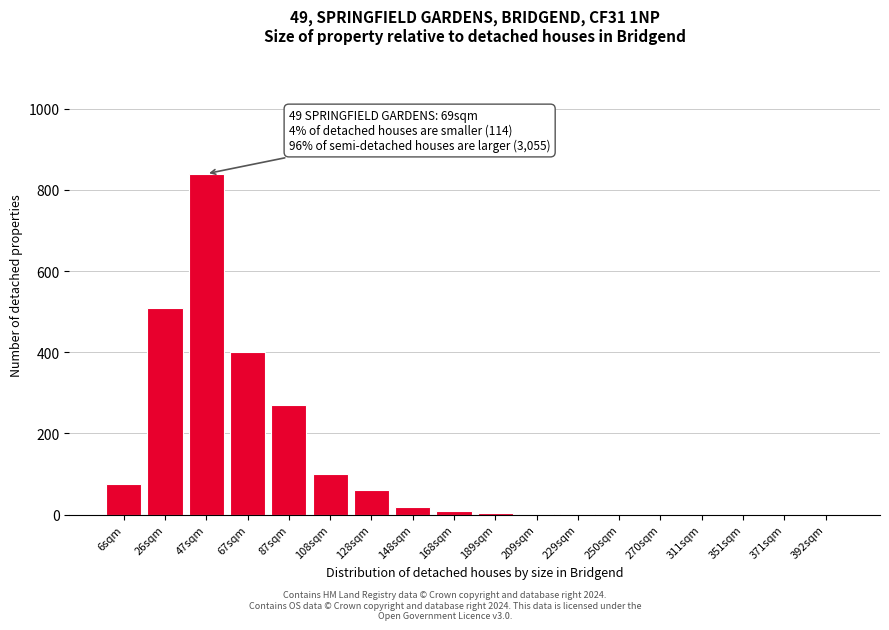

What is the change in value from 108sqm to 270sqm?

-100